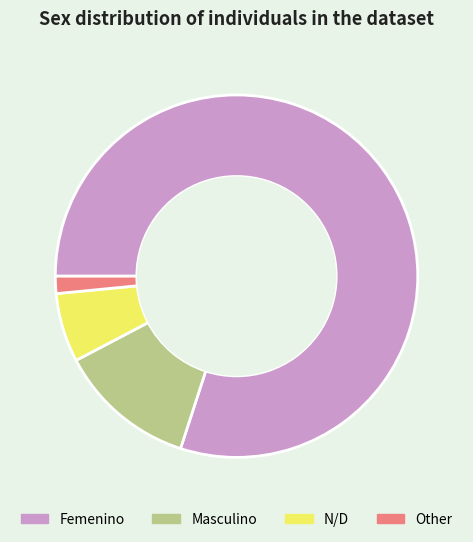

What is the smallest slice in the pie chart?

Other